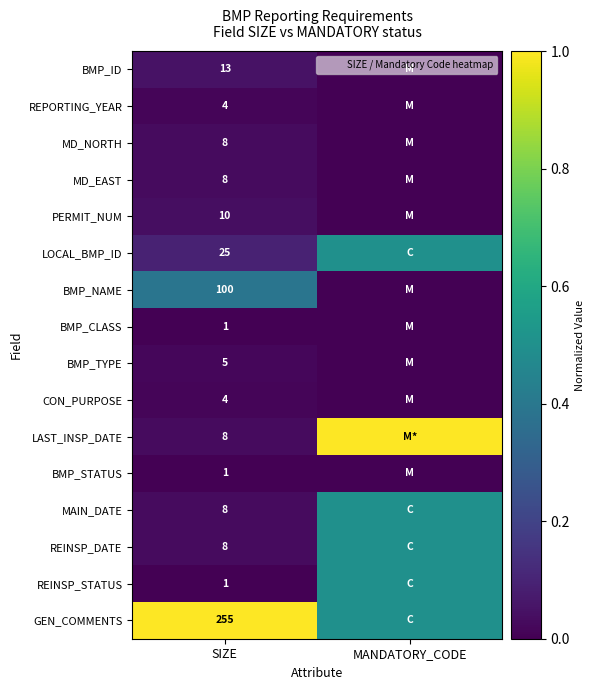

What is the spread (max minus min) of values at MANDATORY_CODE?

1.0